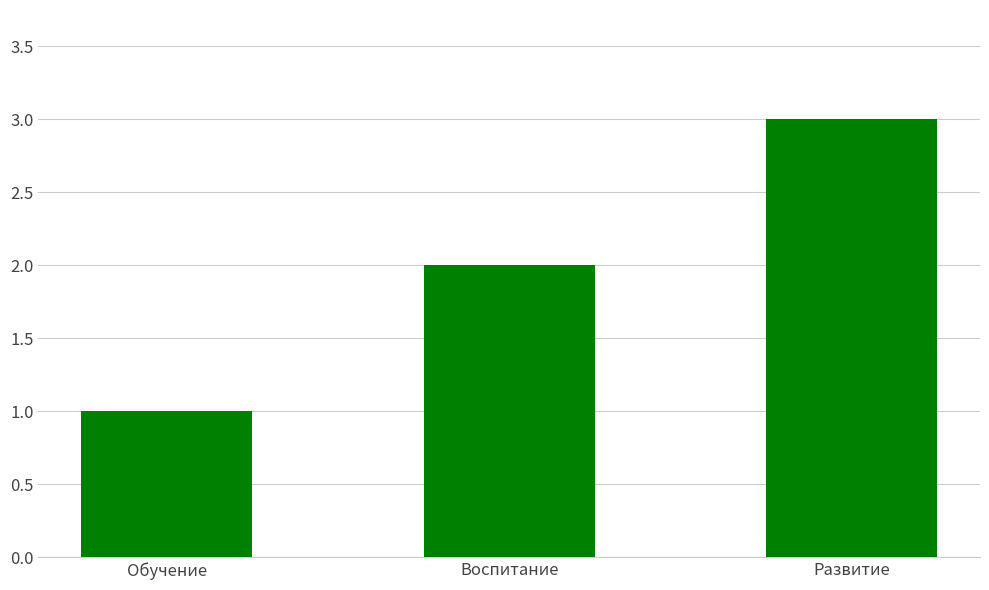

How many values are below 2?

1